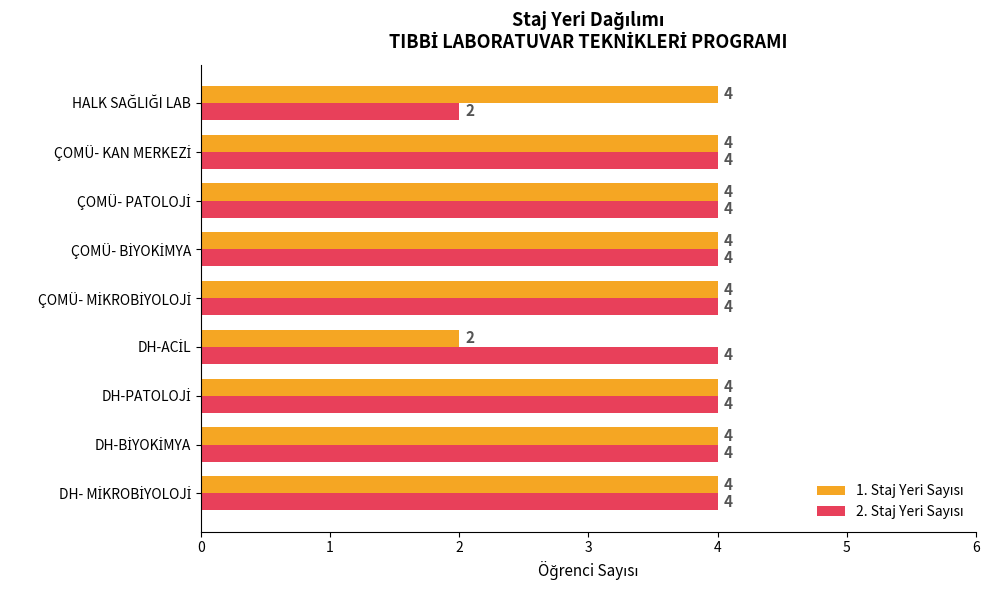

How many categories are shown in the chart?

9